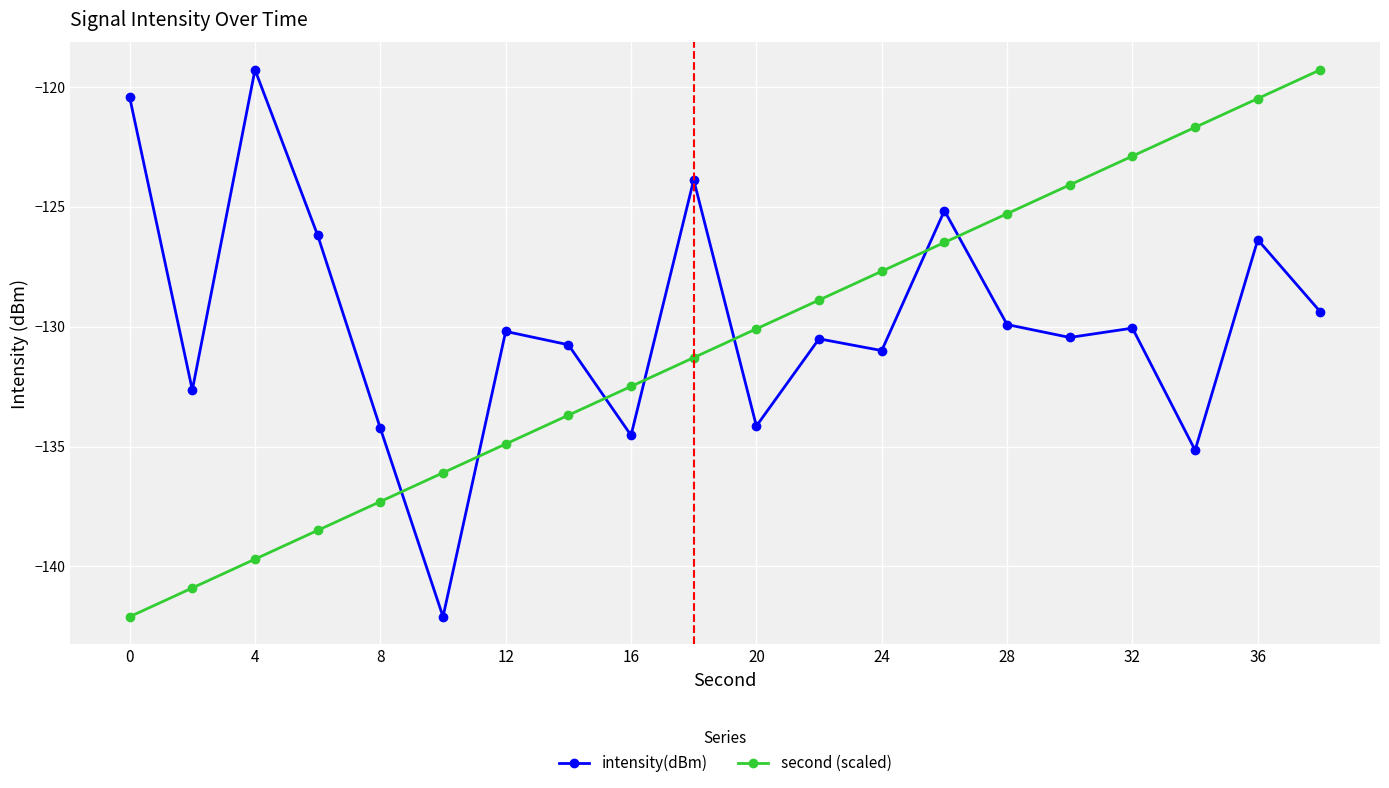

What is the minimum value for second (scaled)?

-142.1